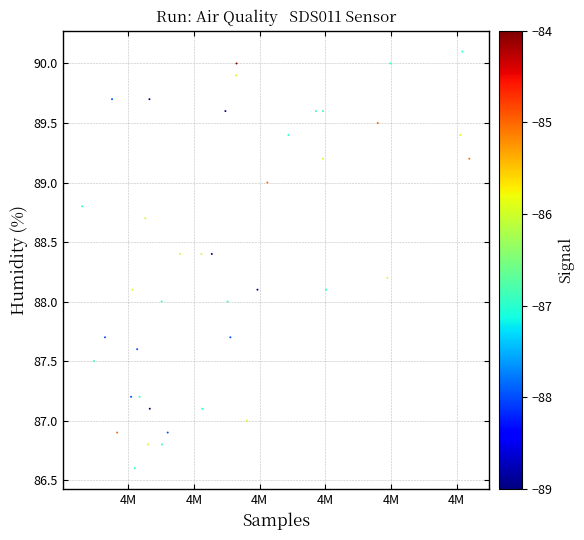

What is the range of X values (max minus min)?

29483.0